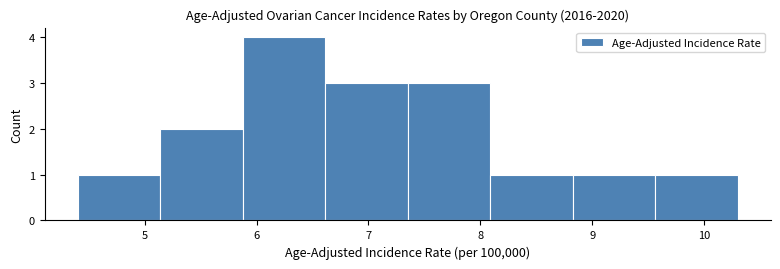

Reading left to right, transcribe this chart: for each bar, give the range it covers on the x-axis and its height. Neither the bar edges nor the heights are printed on the chart, so give them approximately, as read against the axes.

4.4 to 5.1: 1
5.1 to 5.9: 2
5.9 to 6.6: 4
6.6 to 7.4: 3
7.4 to 8.1: 3
8.1 to 8.8: 1
8.8 to 9.6: 1
9.6 to 10.3: 1